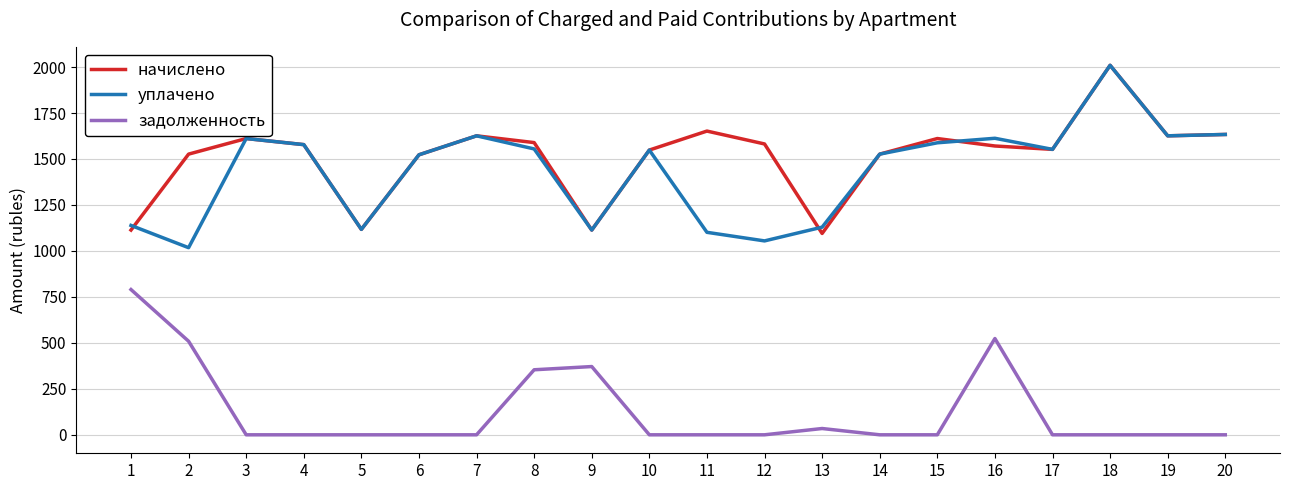

Is it true that начислено equals 1113.5 at 1?

True